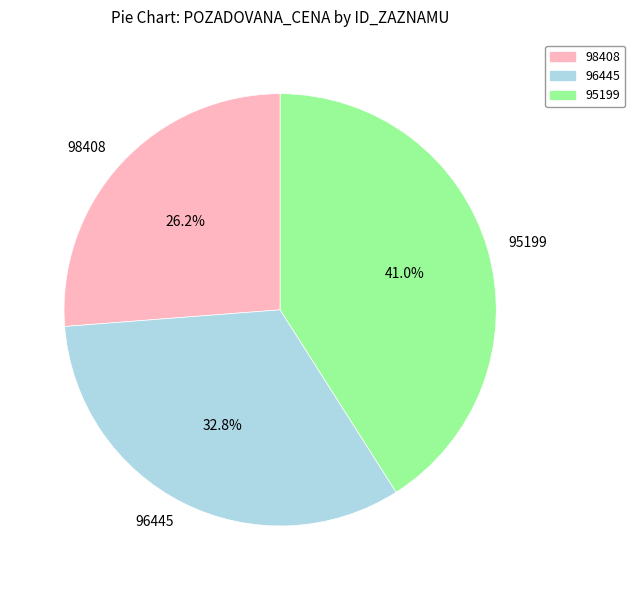

To the nearest percent, what is the combined percentage of 95199 and 96445?

74%